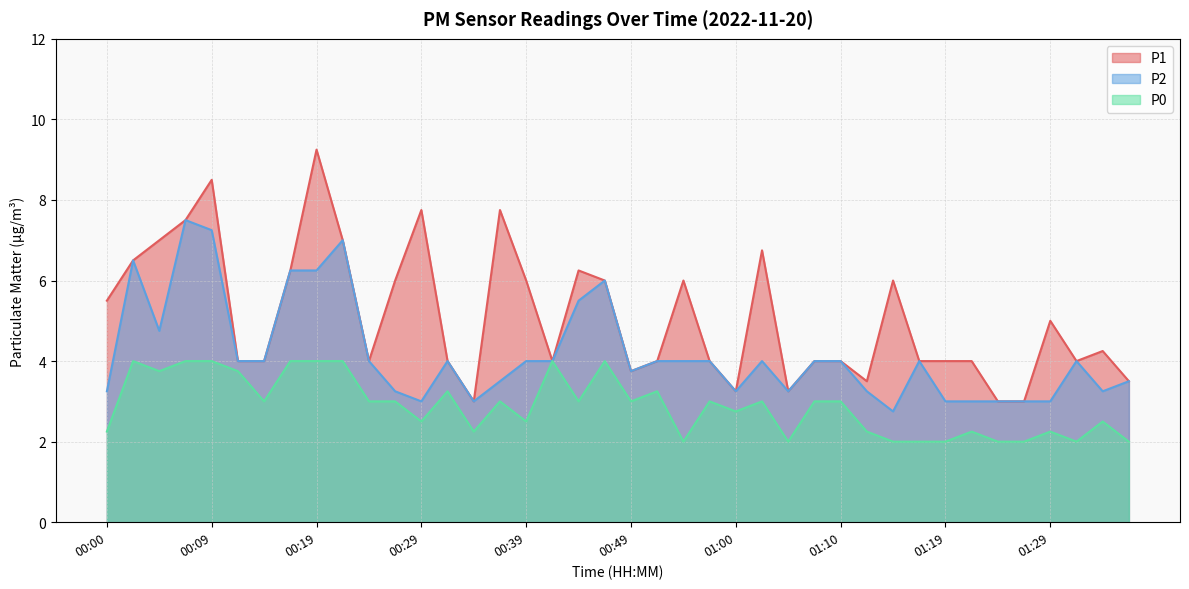

How many values in the P2 series are below 4?

17